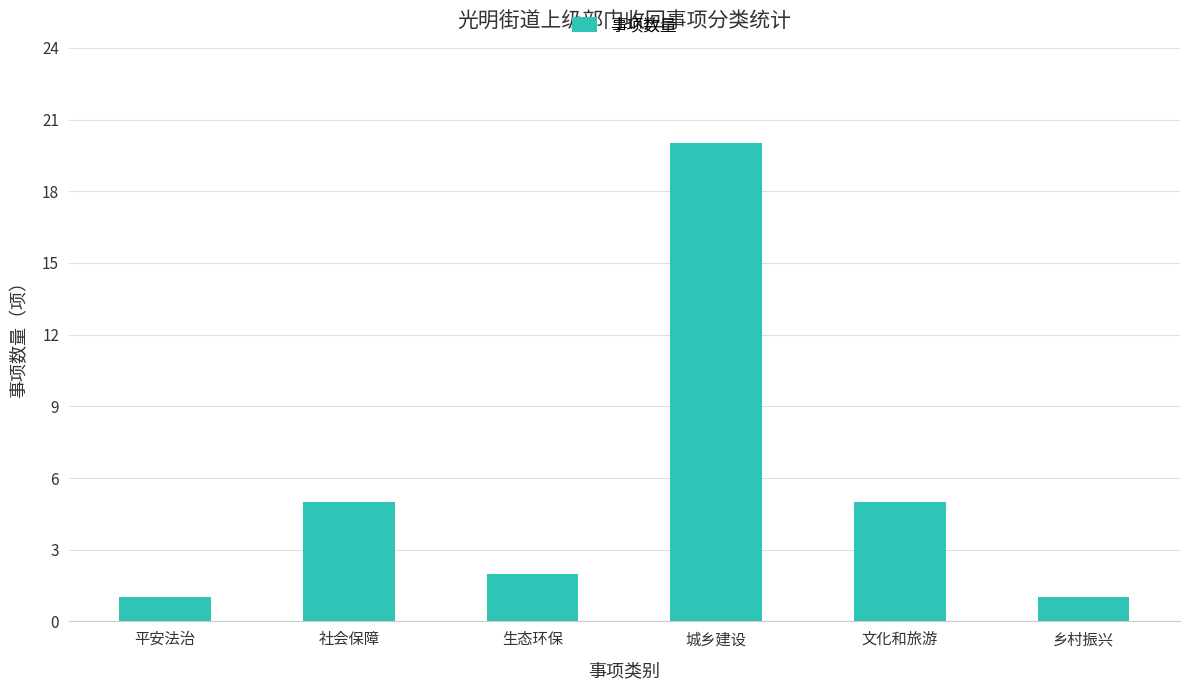

What is the greatest value displayed?

20